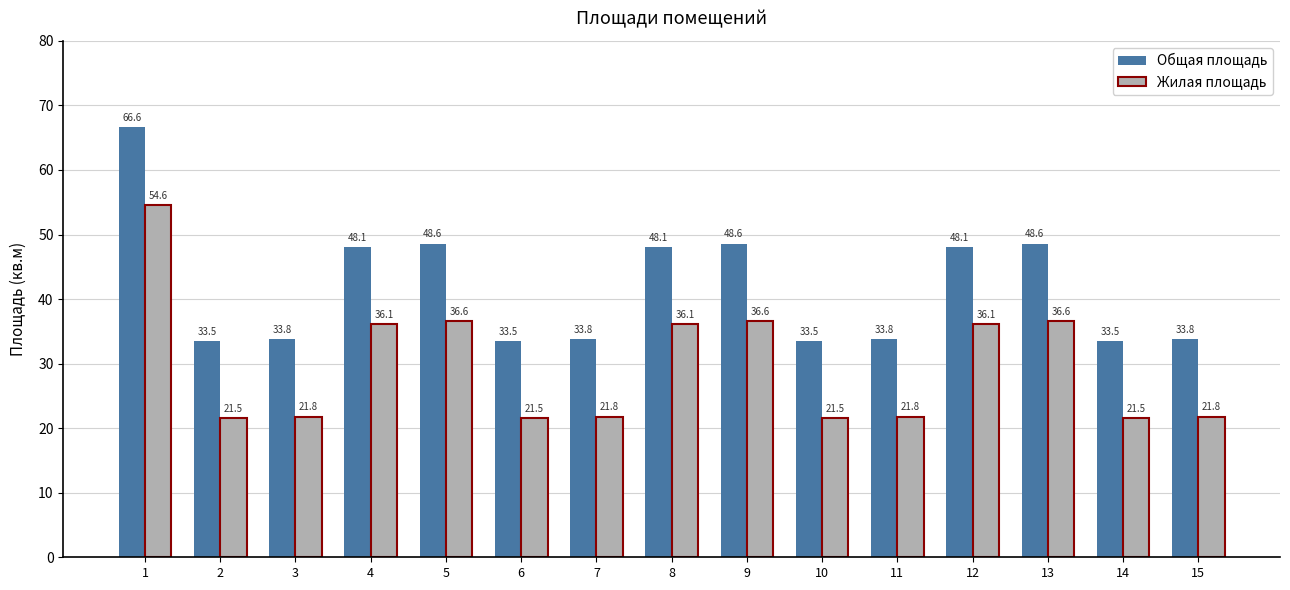

What is the spread (max minus min) of values at 7?

12.0